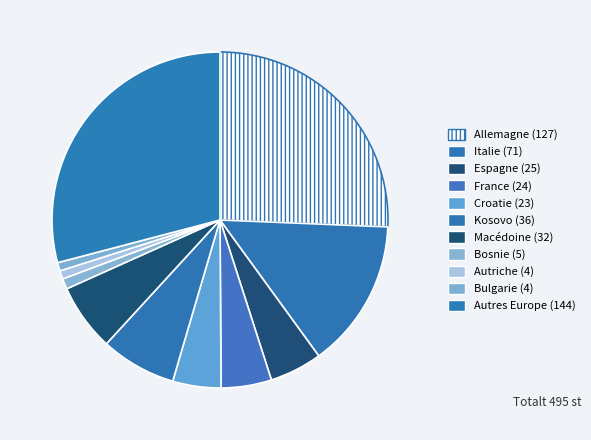

What is the total percentage of Macédoine (32) and Bosnie (5)?

7.5%